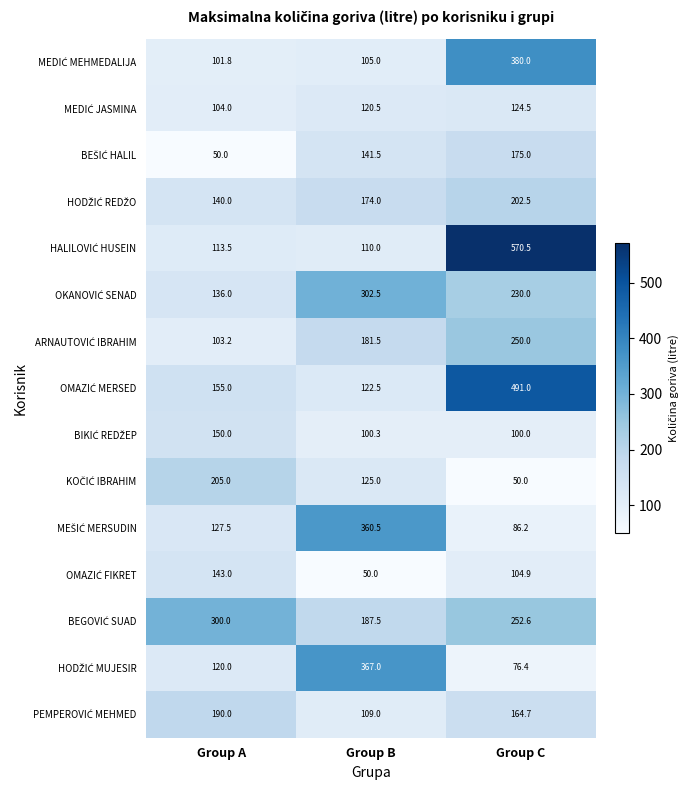

At how many categories does at least one series exceed 288?

3